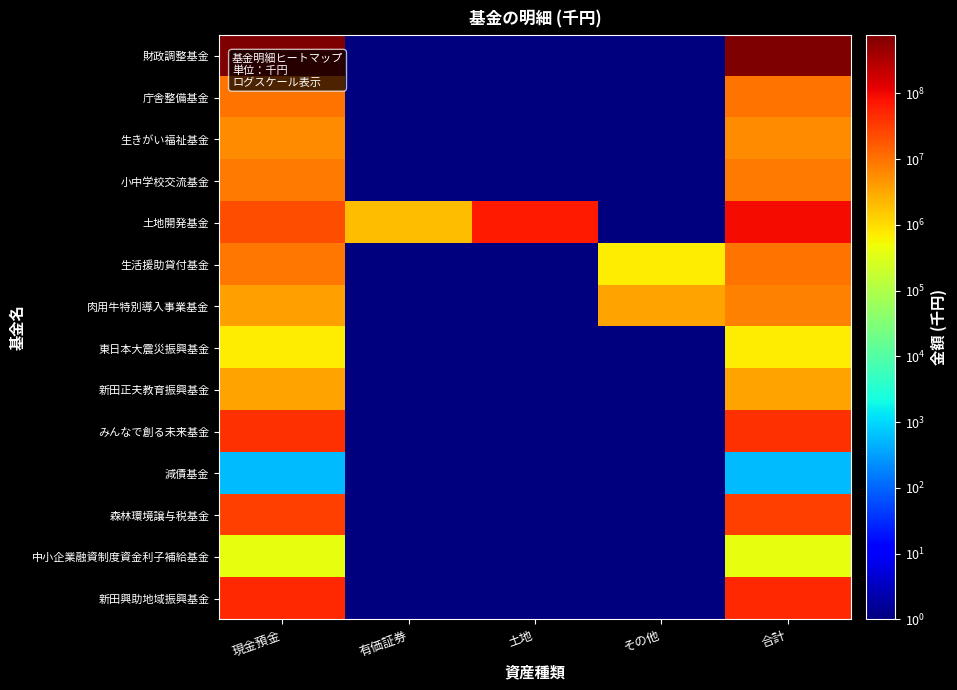

What is the difference between the highest and lowest values at 土地?

67377938